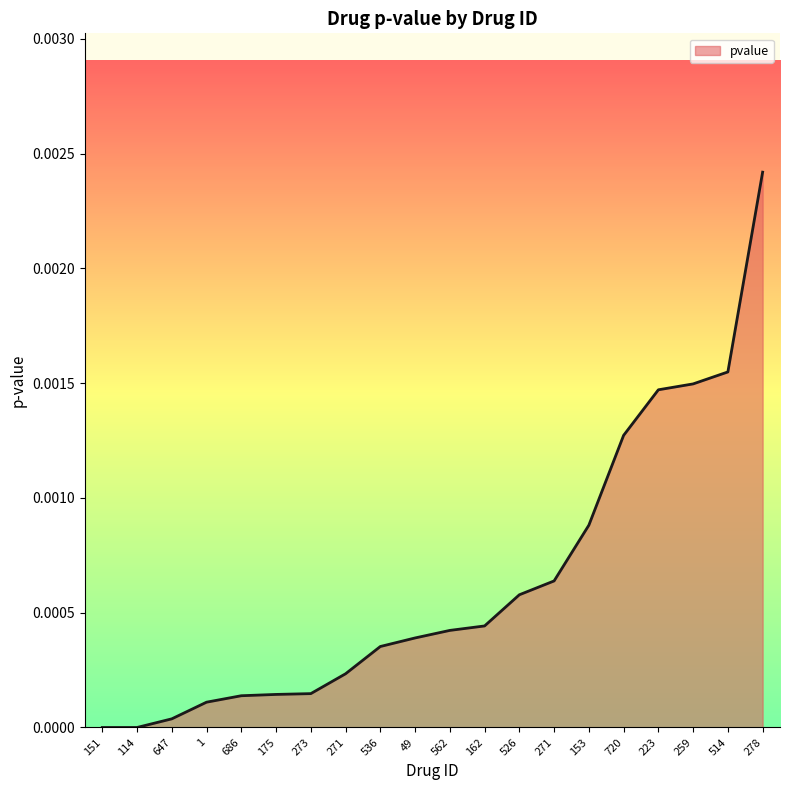

The value at 686 is 0.0. True or false?

True